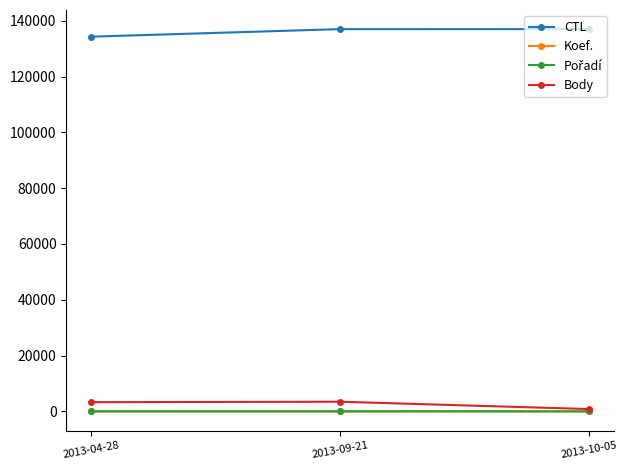

What is the label of the 2nd point from the left?

2013-09-21